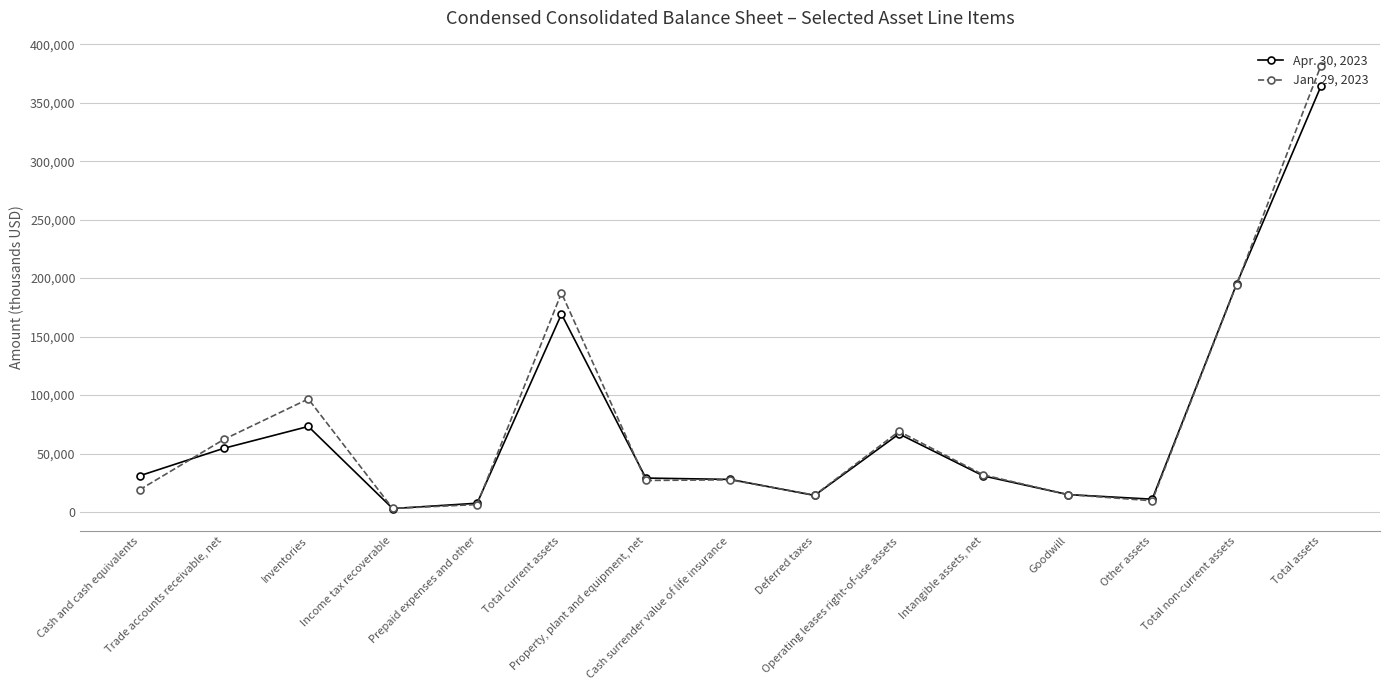

What is the total value across all series at Cash and cash equivalents?

49978